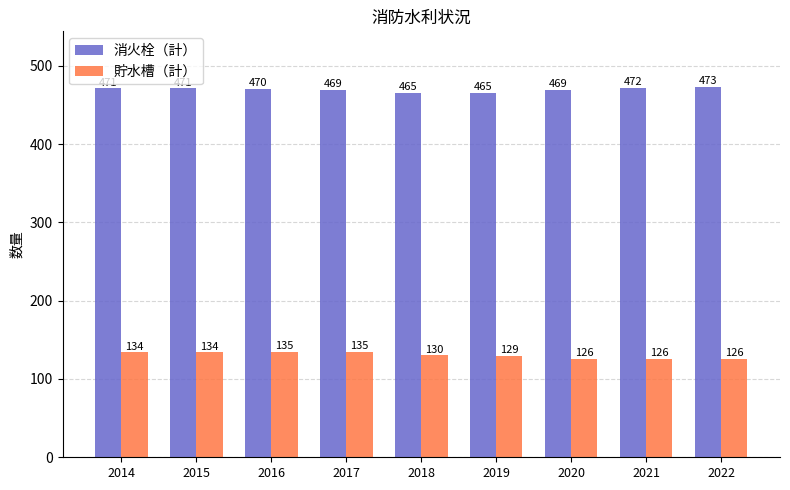

The 貯水槽（計） series shows 126 at 2020. True or false?

True